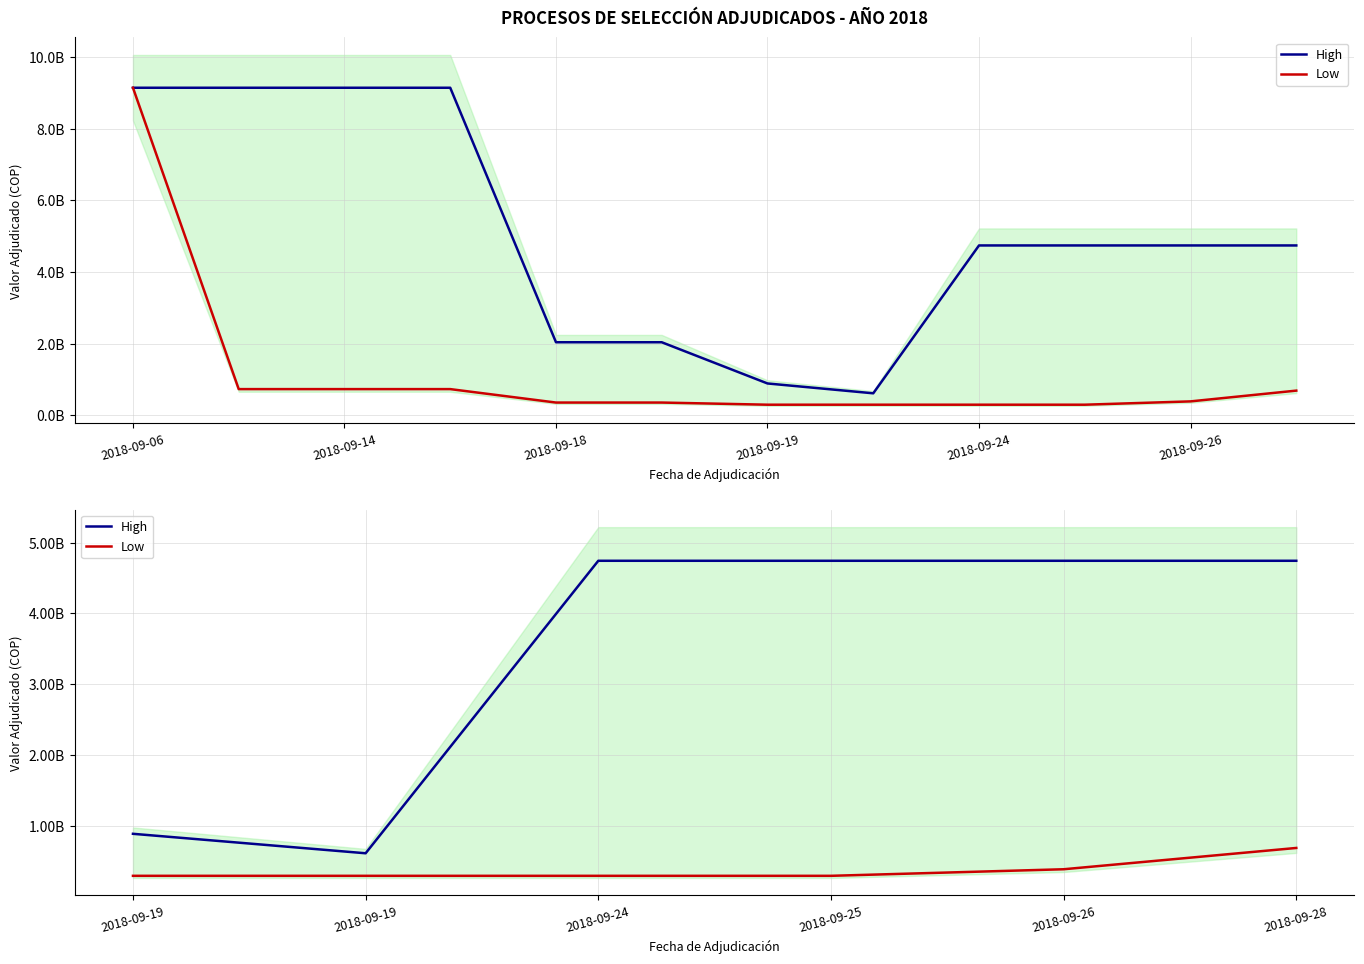

What is the difference between the highest and lowest values at 2018-09-19?

592645720